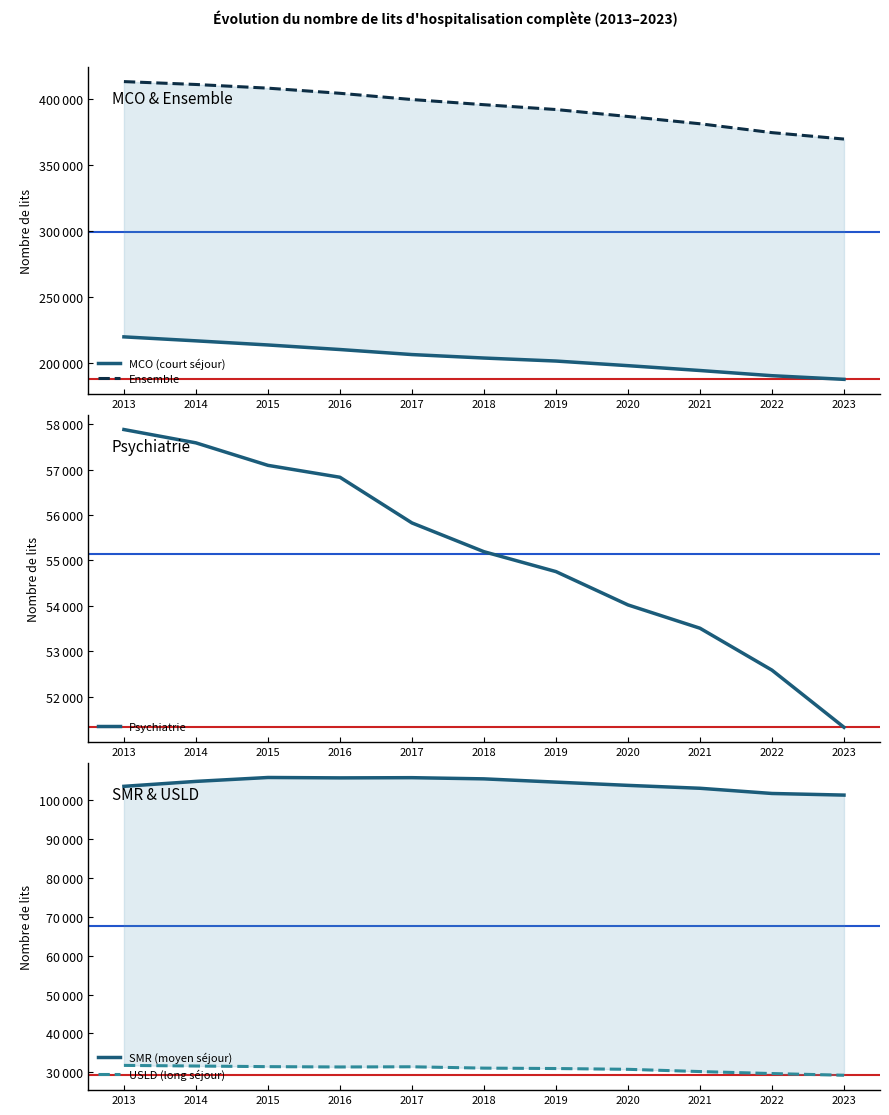

The SMR (moyen séjour) series shows 105872 at 2015. True or false?

True